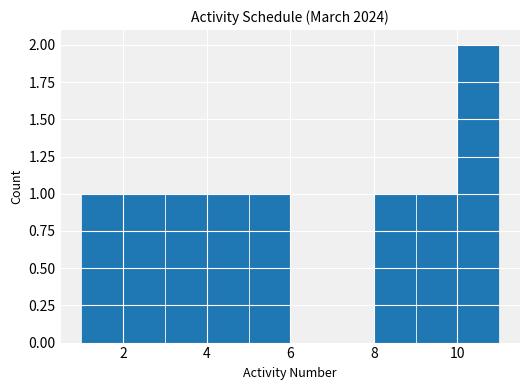

Which range on the x-axis has the tallest bar?

10 to 11